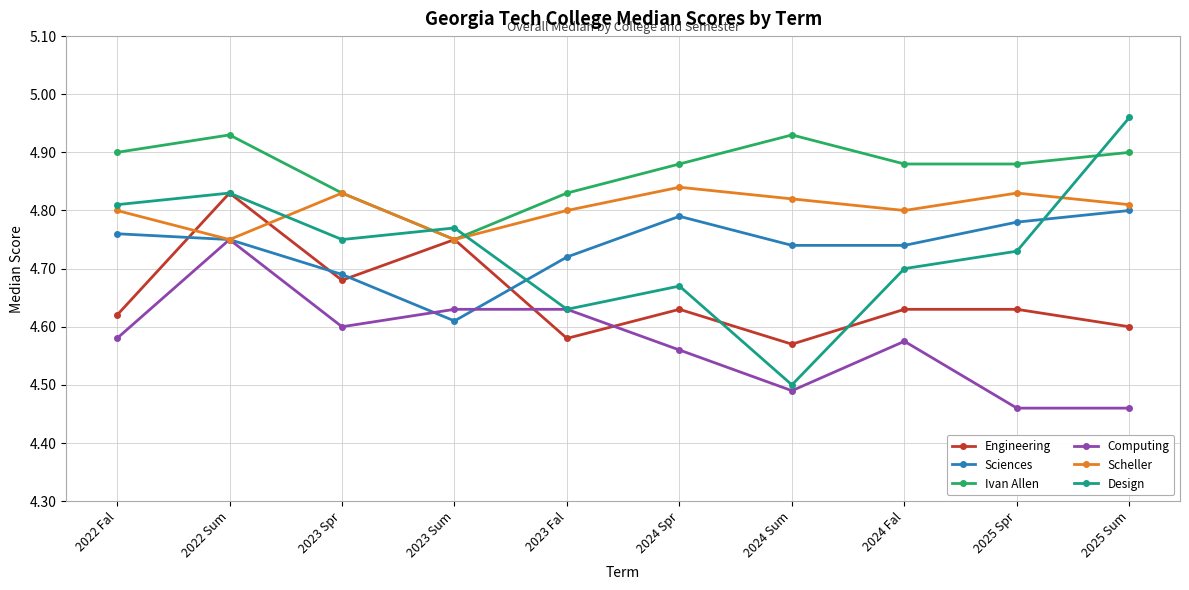

Which category has the highest value across all series?

2025 Sum